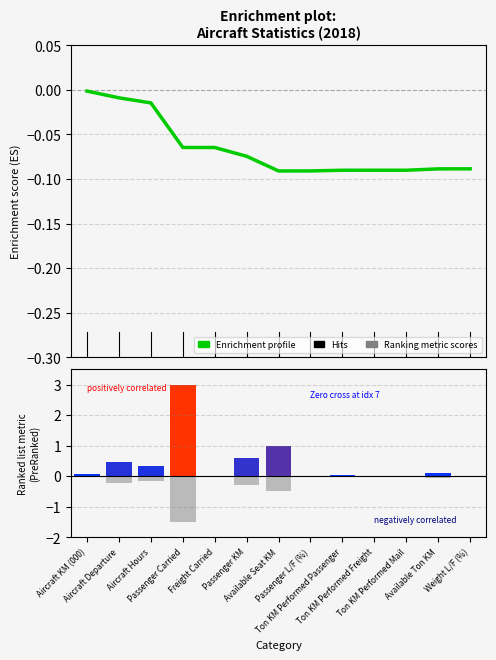

What is the difference between the Negative metric values at Passenger Carried and Ton KM Performed Passenger?

1.5